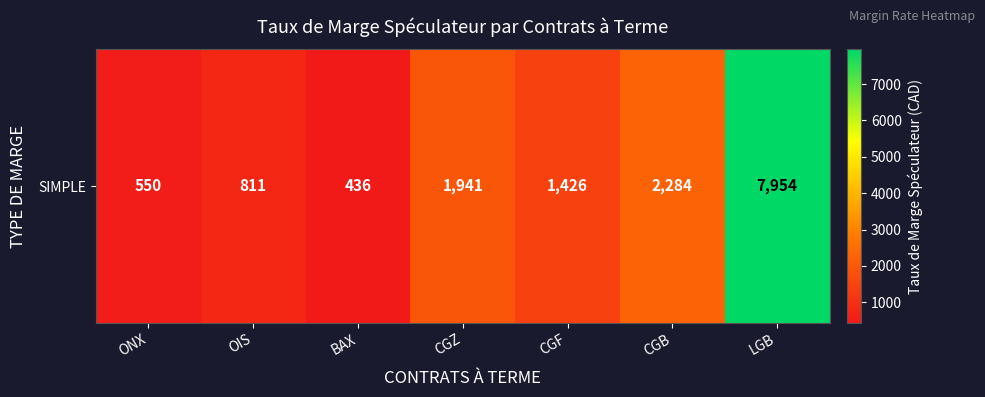

Count the number of categories in the chart.

7